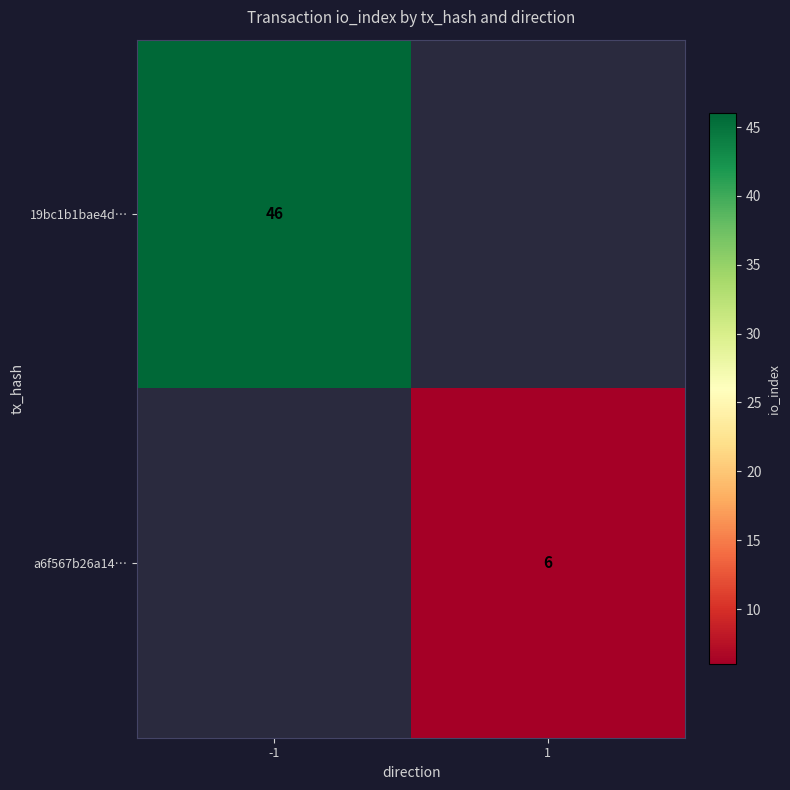

True or false: a6f567b26a14… has a value of 3 at 1.

False